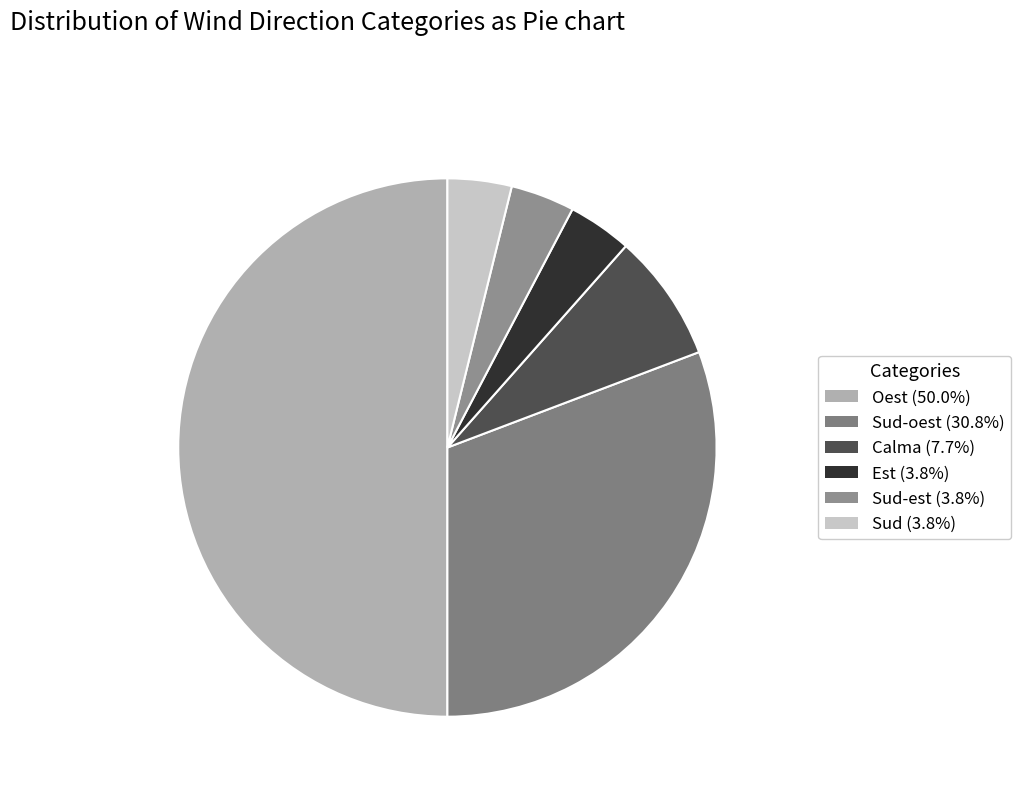

Which category has the biggest portion of the pie?

Oest